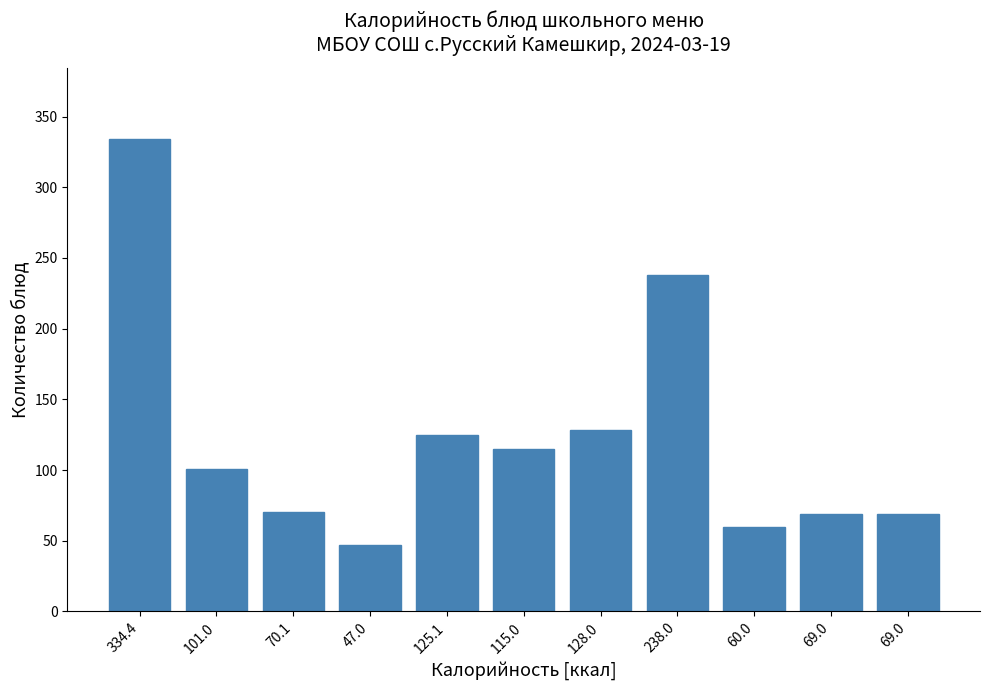

Count the number of categories in the chart.

11